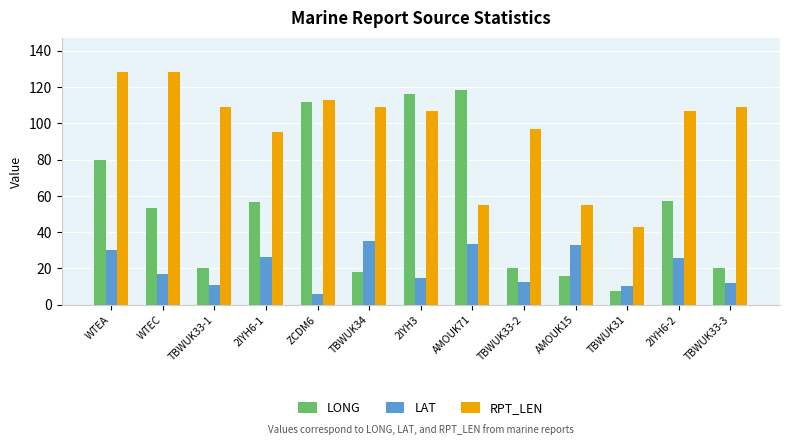

Which series has the largest total across all categories?

RPT_LEN